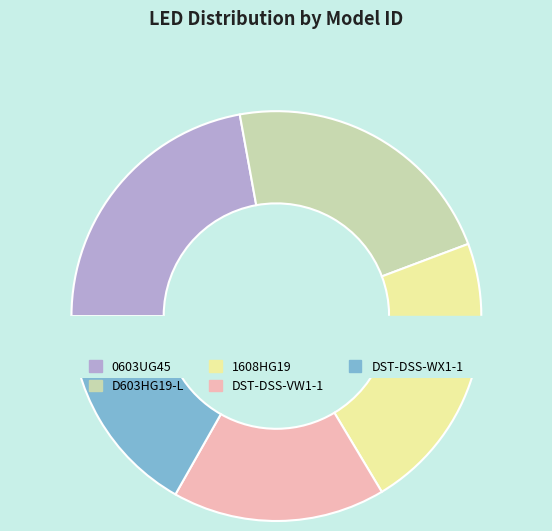

What is the smallest slice in the pie chart?

DST-DSS-WX1-1